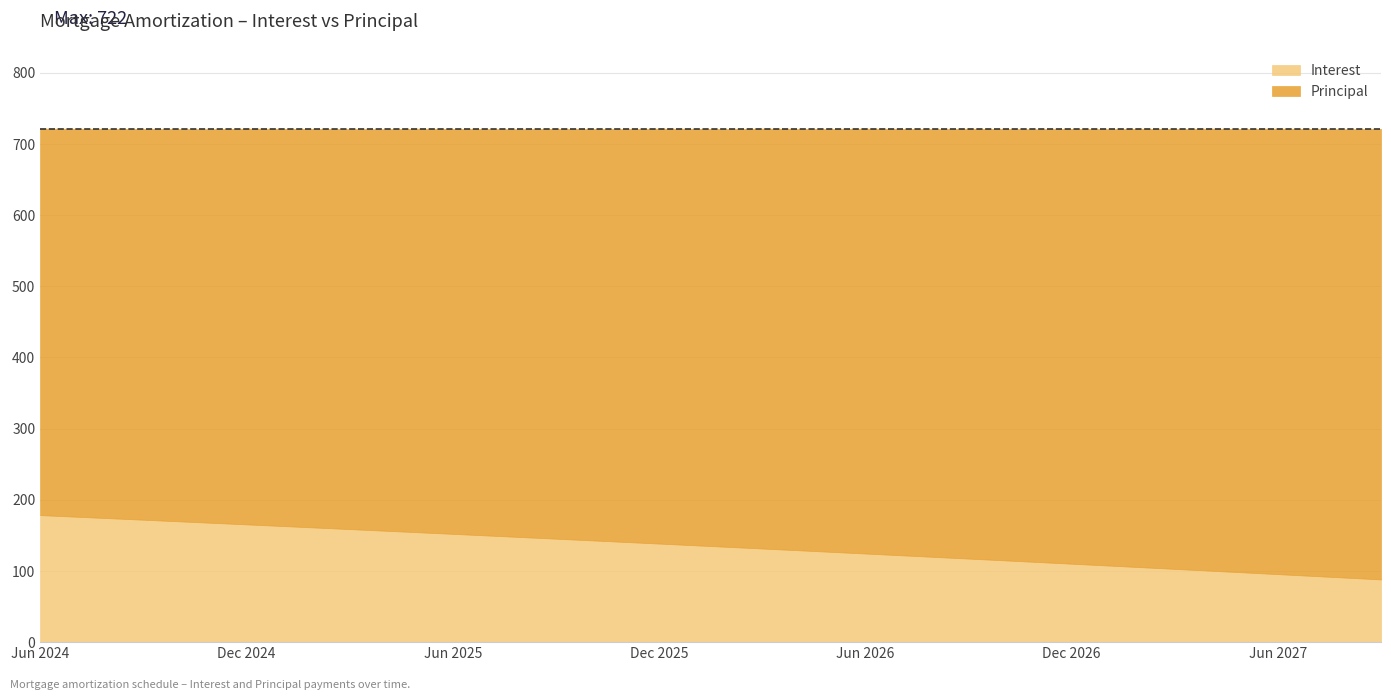

The value of Interest at Jul 2027 is 141.5. True or false?

False